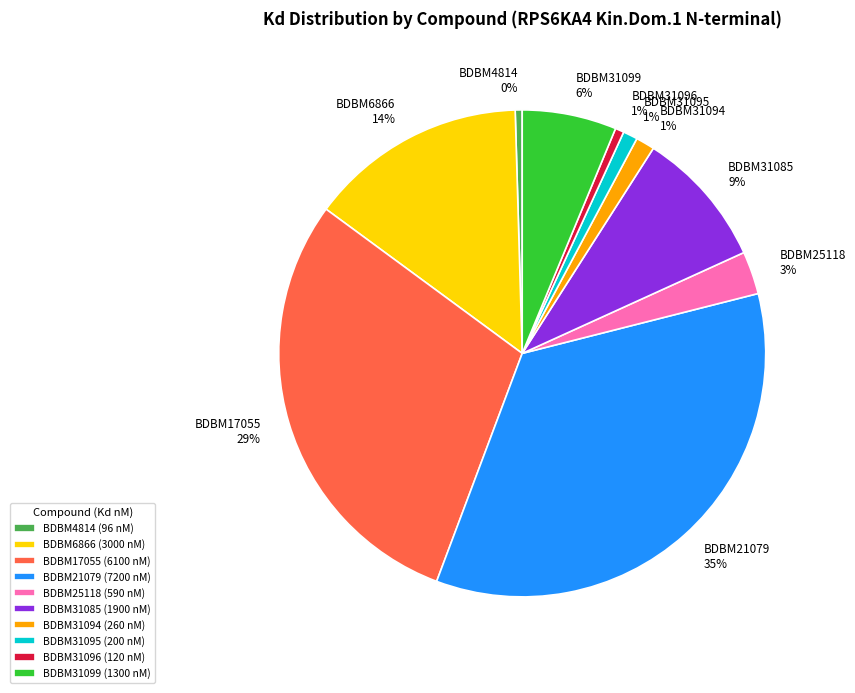

To the nearest percent, what is the difference between the BDBM17055 and BDBM31099 slice percentages?

23%